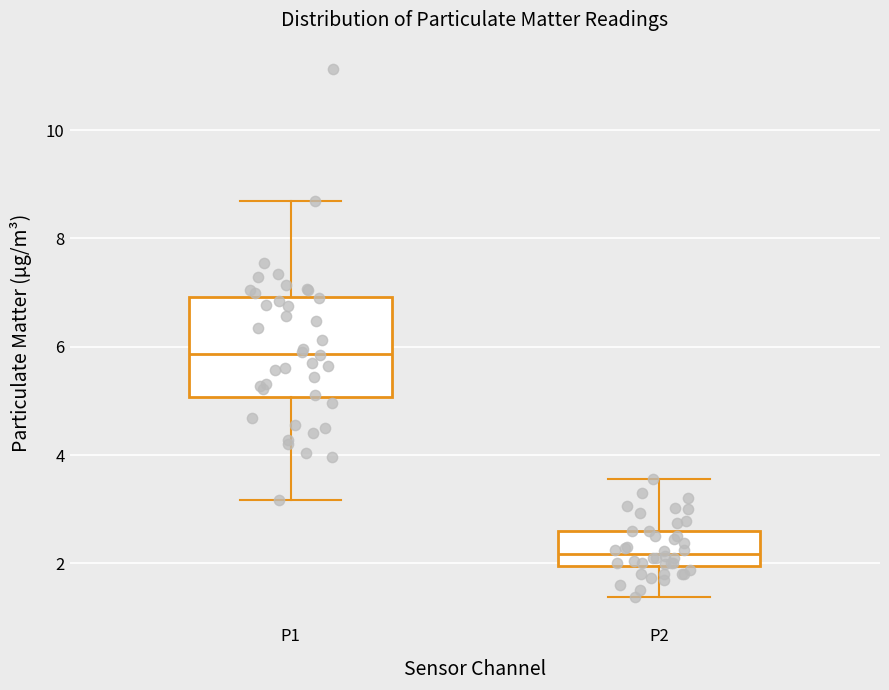

Reading left to right, read every box against the y-axis: the position of its median line, the range the box covers, and the ends of its whiskers. The values are not printed on the chart, so give them approximately, as read against the axis.

P1: median 5.8, box 5.0 to 7.0, whiskers 3.2 to 8.8
P2: median 2.2, box 2.0 to 2.6, whiskers 1.4 to 3.6